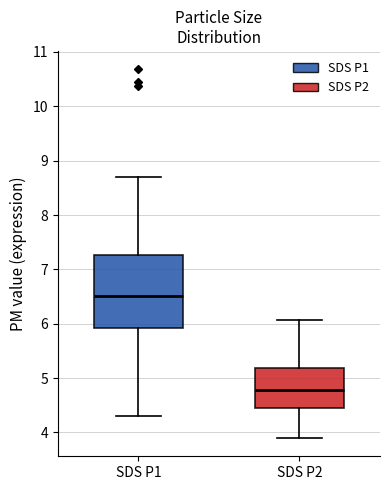

Which box is the tallest, from its lower edge to its upper edge?

SDS P1